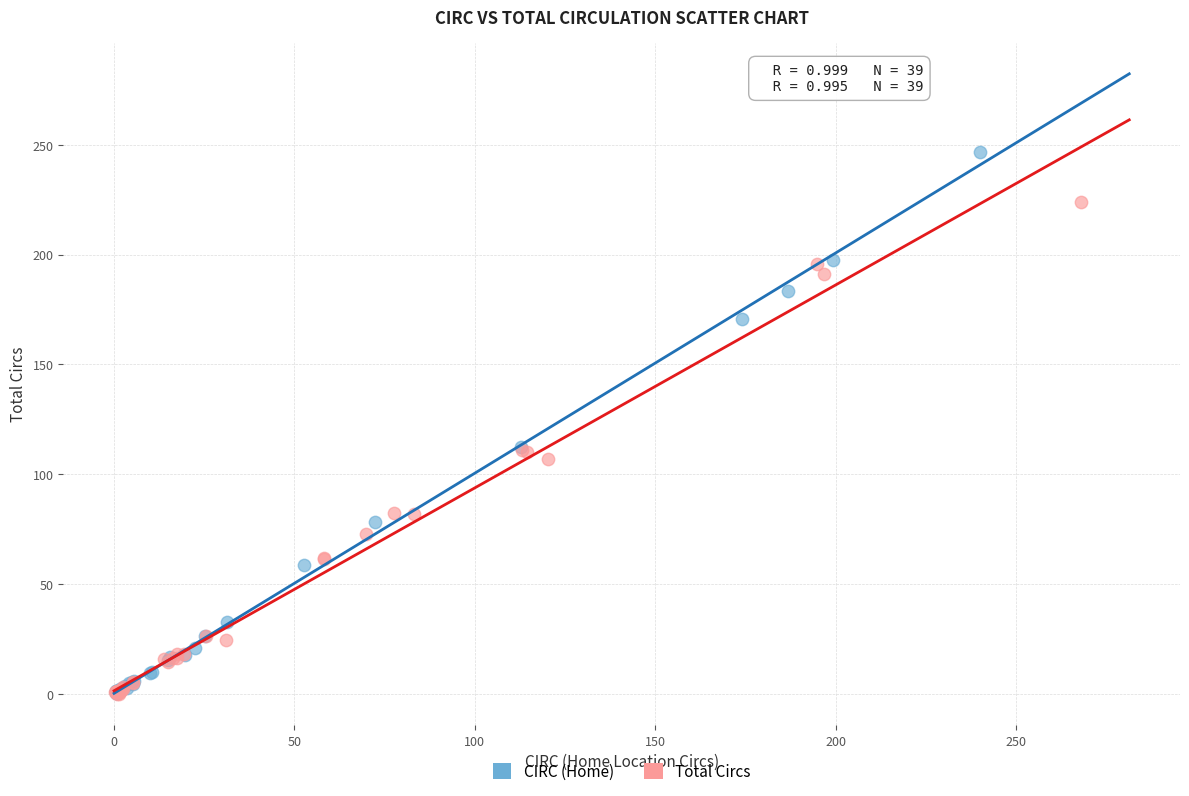

What are all the series names shown in the legend?

CIRC (Home), Total Circs